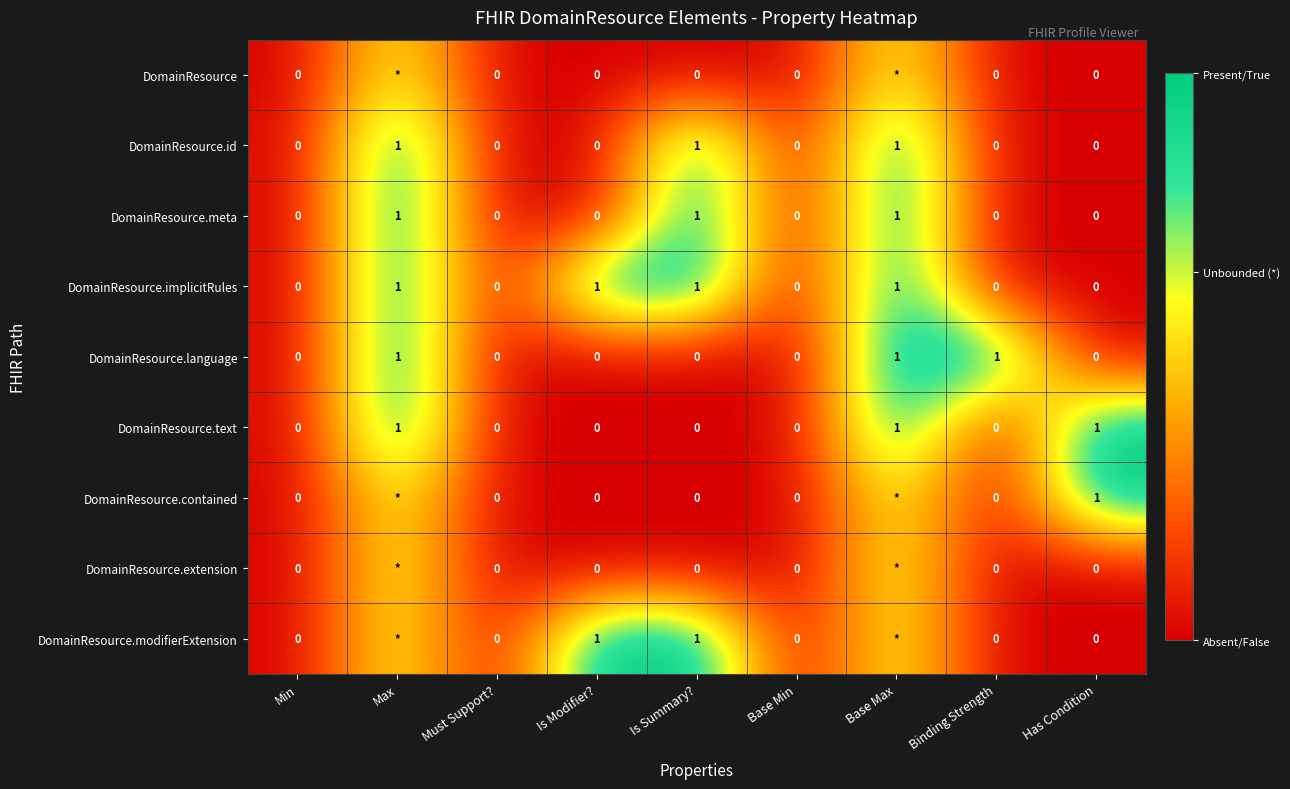

Between Must Support? and Binding Strength, which series saw the biggest shift?

DomainResource.language